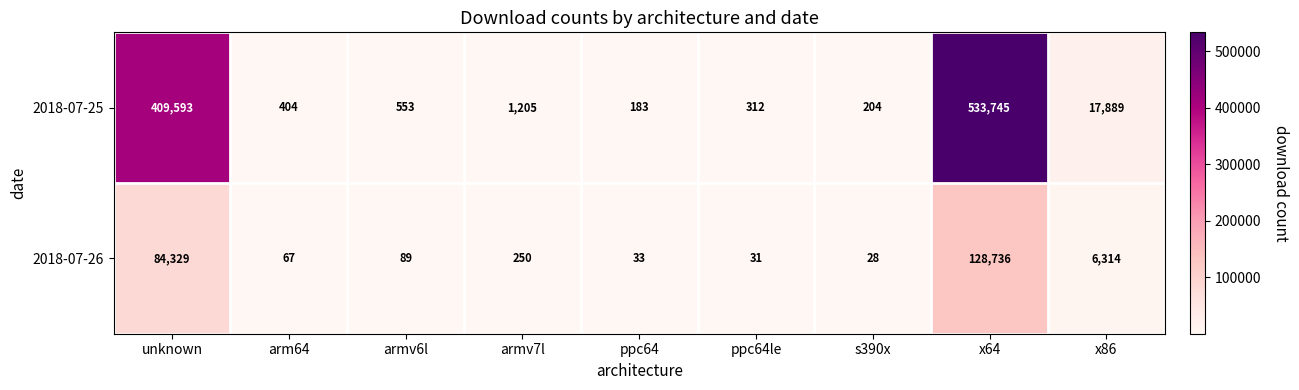

The value of 2018-07-25 at s390x is 204. True or false?

True